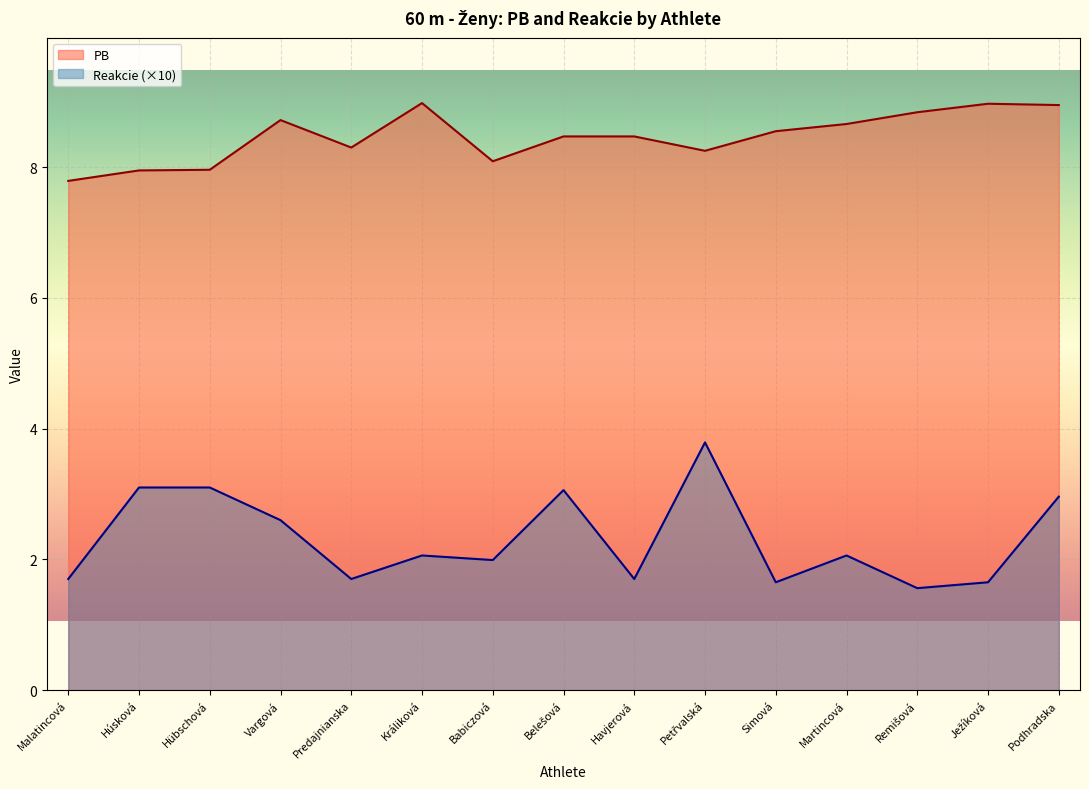

What is the difference between the maximum and second lowest values in the PB series?

1.0